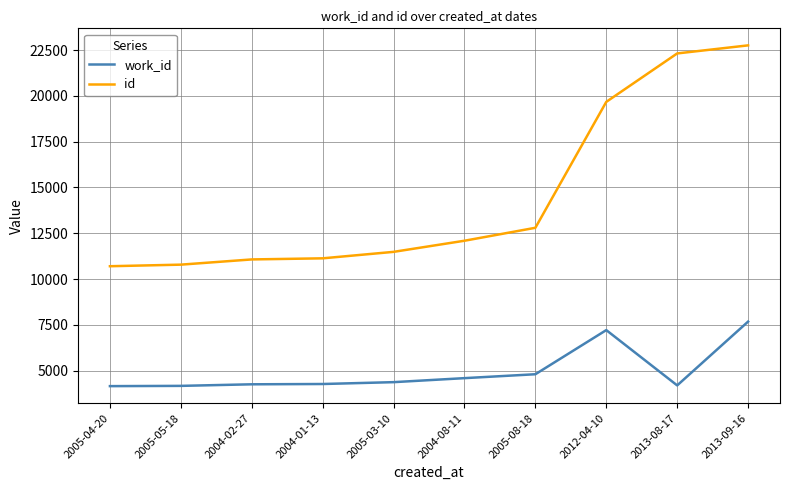

At which category is the sum across all series the highest?

2013-09-16